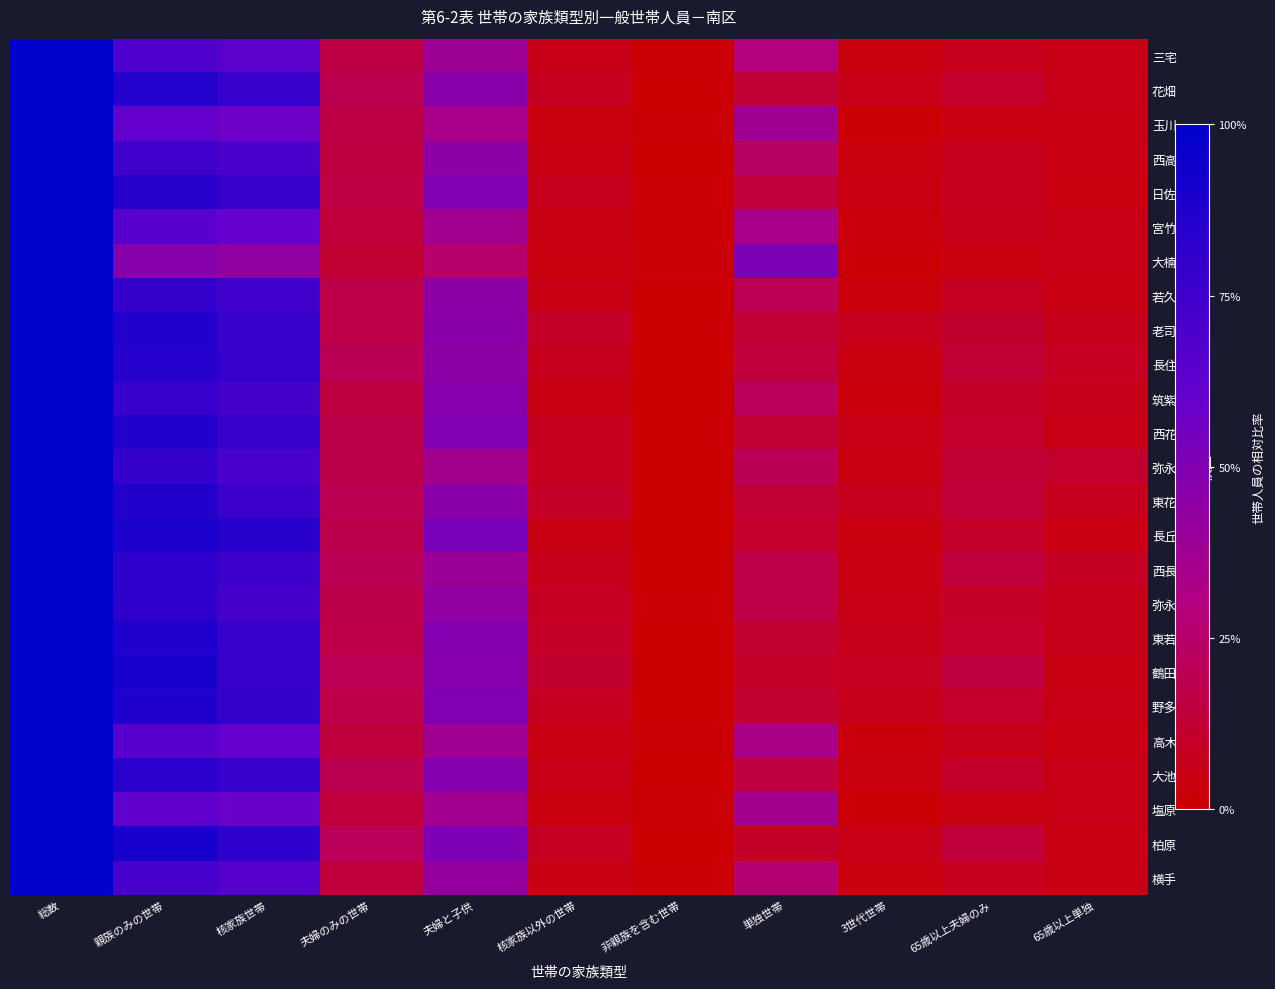

Which series has the largest range (max minus min)?

東花畑